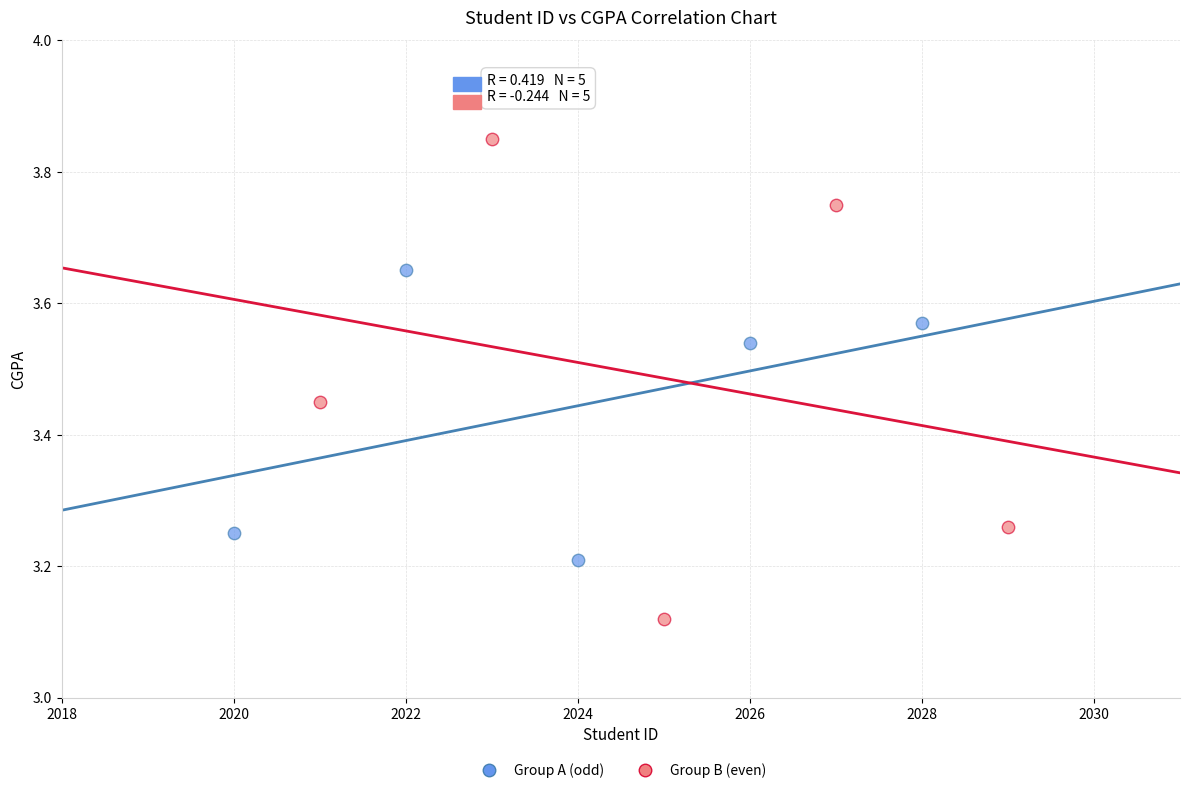

Which series has the largest Y range (max minus min)?

Group B (even)